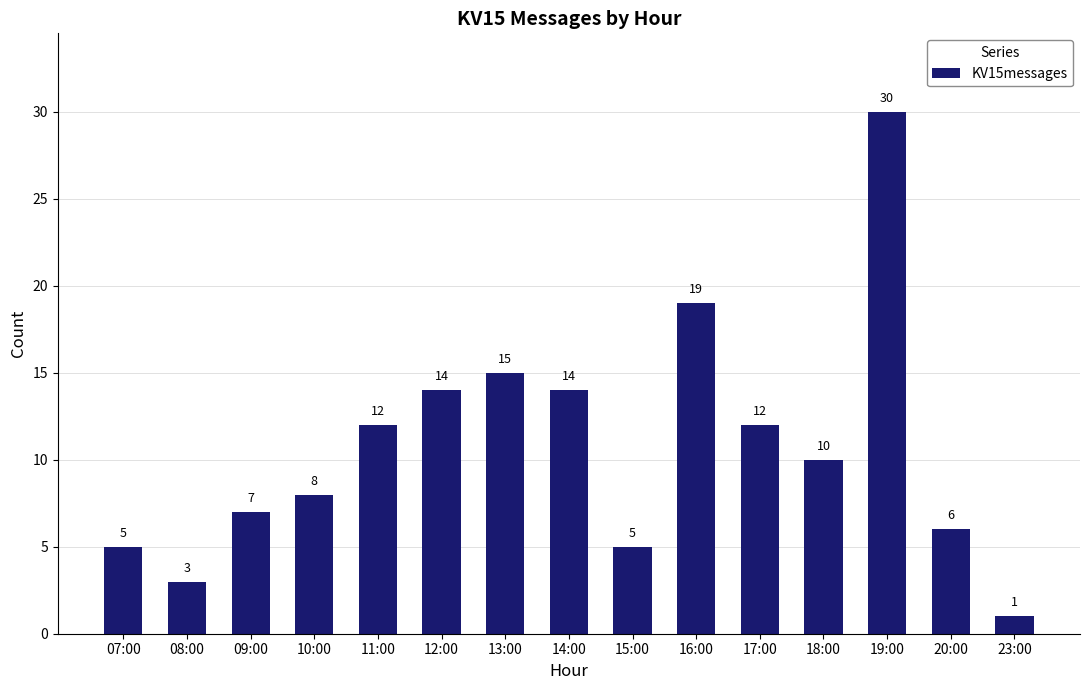

Where does the data first go above 10?

11:00